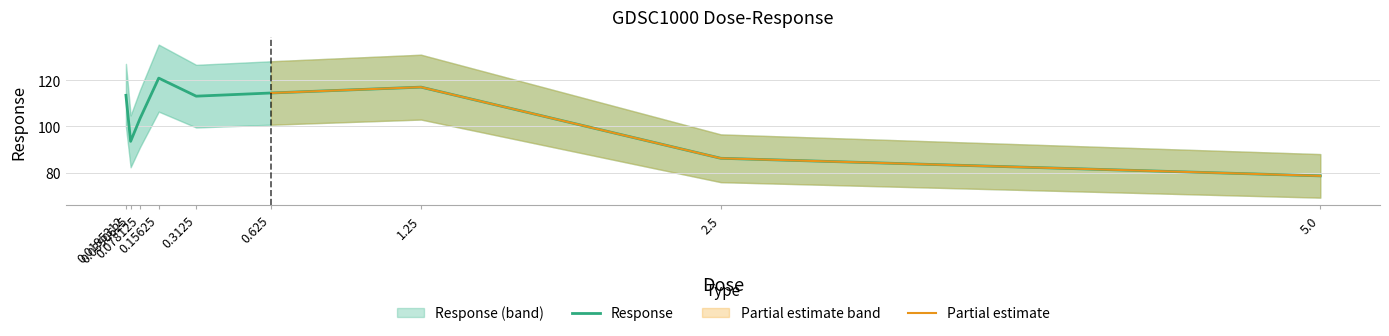

What is the greatest value displayed?

120.9